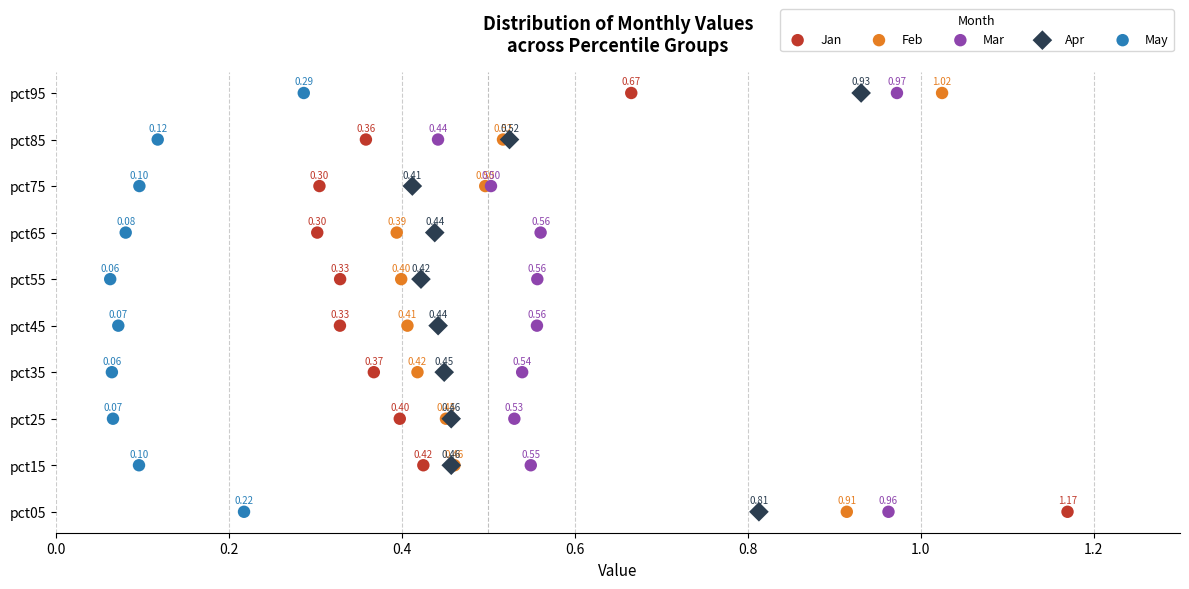

What are all the series names shown in the legend?

Jan, Feb, Mar, Apr, May